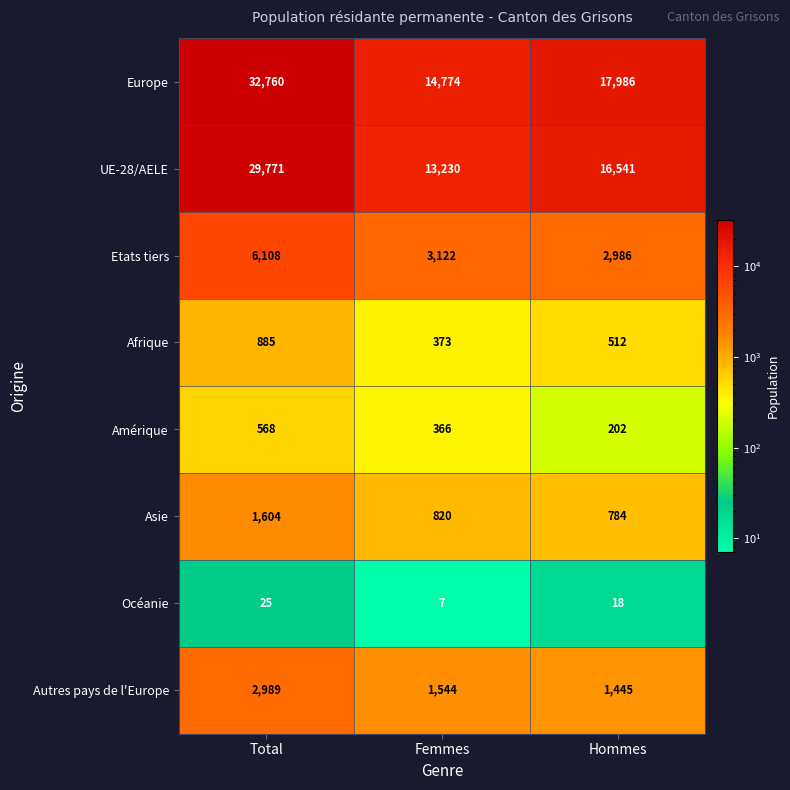

At which category is the sum across all series the highest?

Total